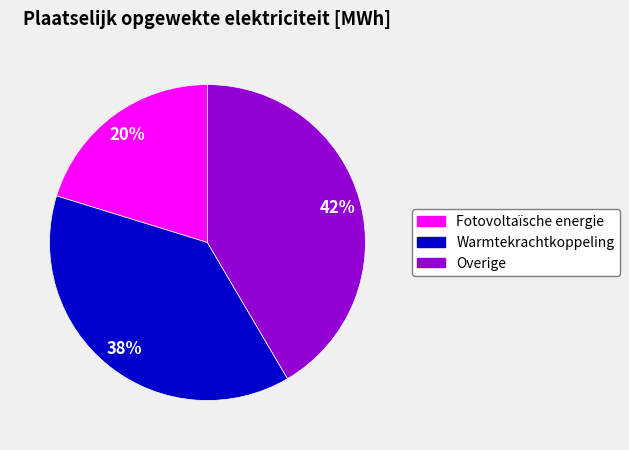

Is there a majority slice in this chart?

No